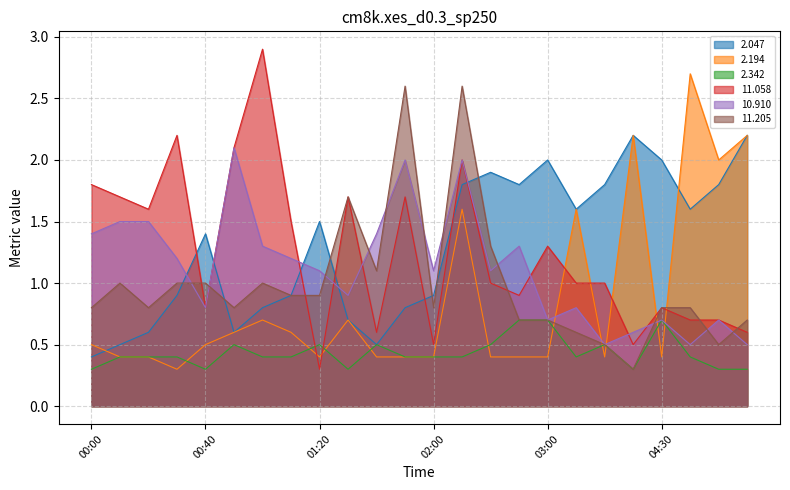

Which category has the highest value across all series?

01:00